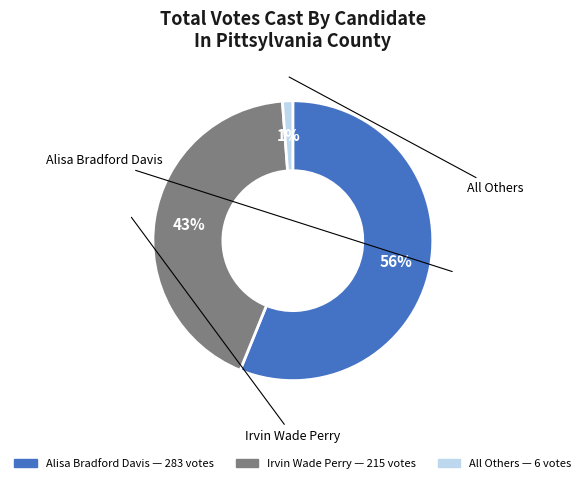

To the nearest percent, what is the difference between the largest and smallest slice percentages?

55%